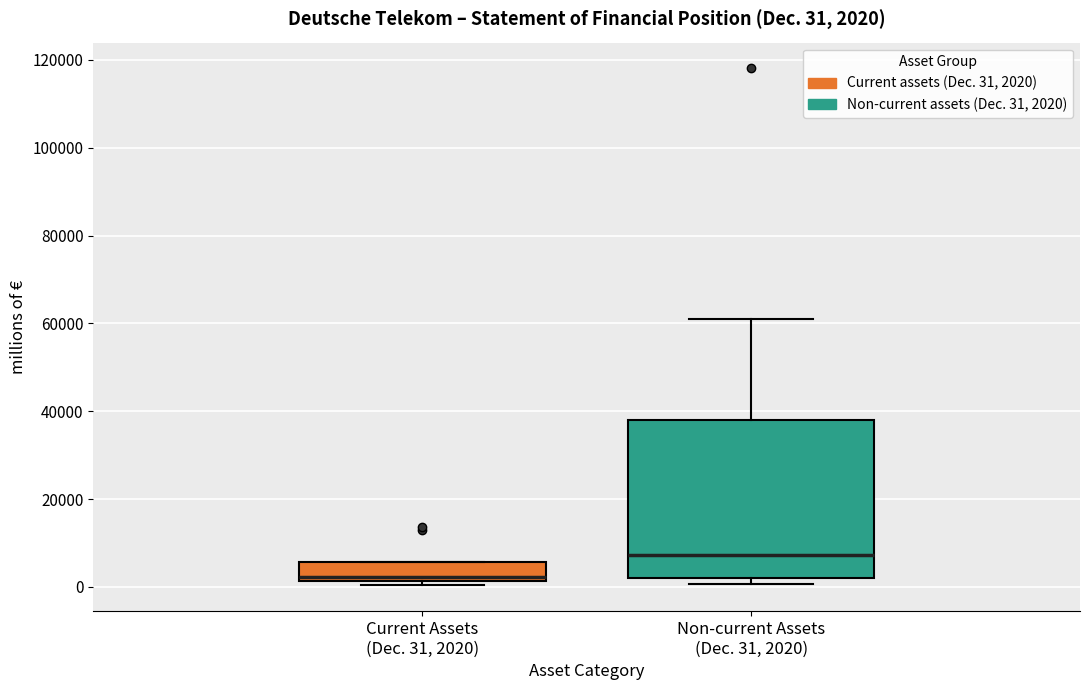

Which box has the highest median line?

Non-current Assets (Dec. 31, 2020)